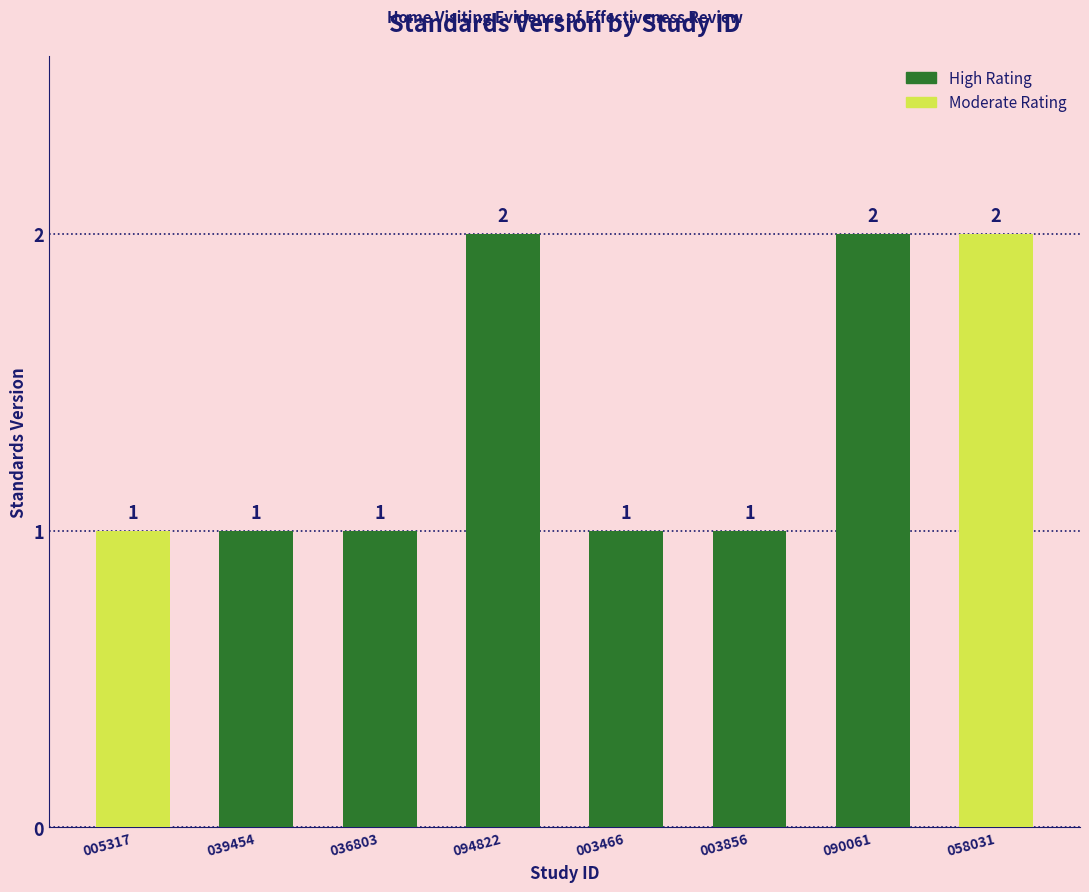

What is the sum of the values at 039454 and 090061?

3